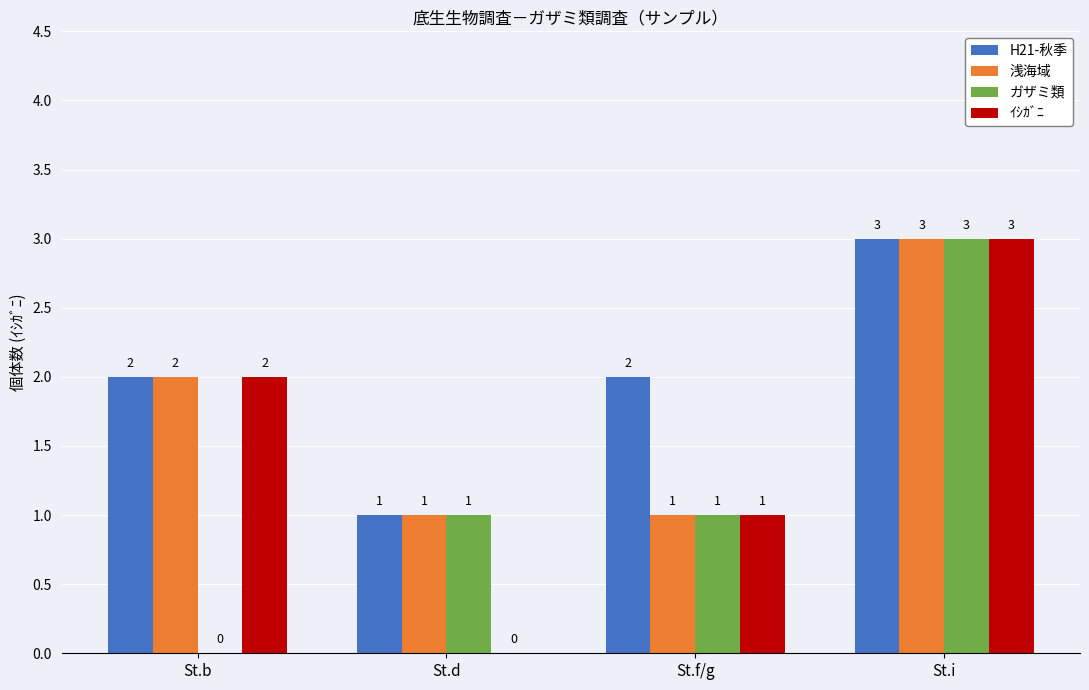

At which category does the chart reach its peak across all series?

St.i